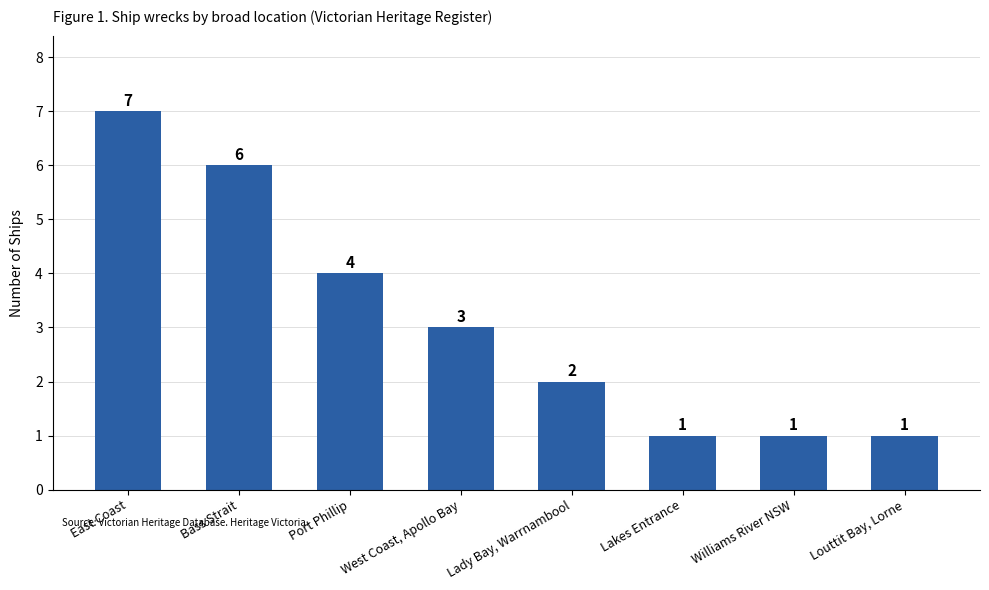

What is the ratio of the value at Lady Bay, Warrnambool to the value at West Coast, Apollo Bay?

0.7